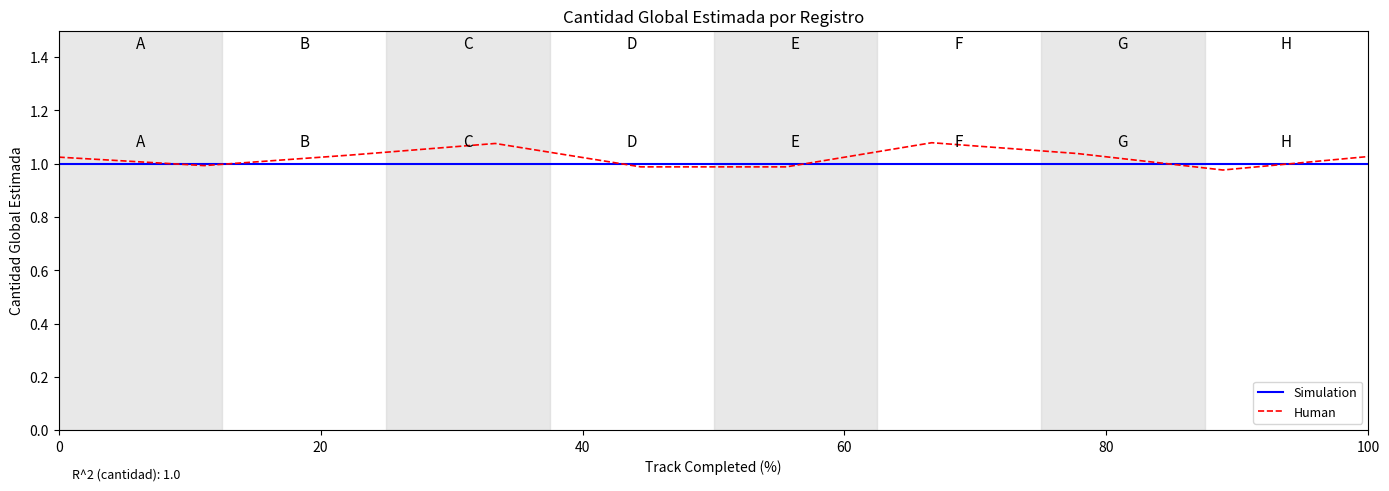

What are all the series names shown in the legend?

Simulation, Human